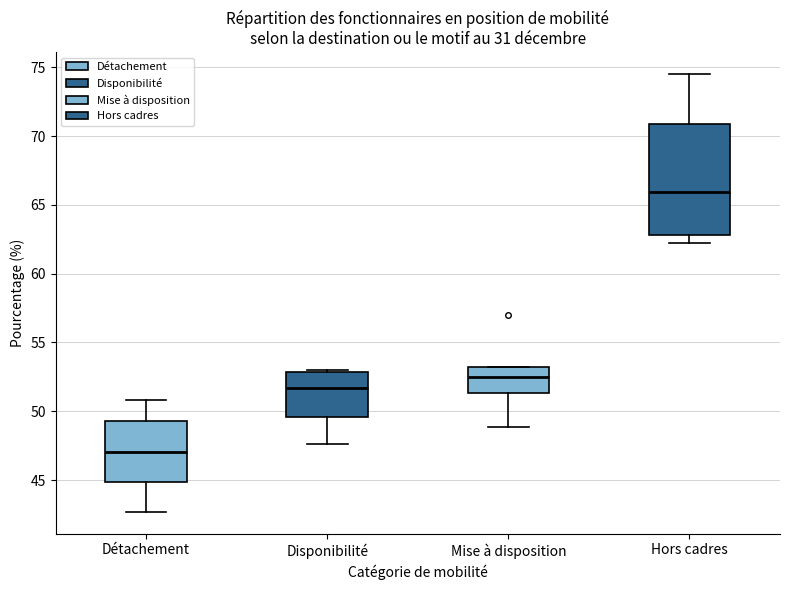

Reading left to right, read every box against the y-axis: the position of its median line, the range the box covers, and the ends of its whiskers. The values are not printed on the chart, so give them approximately, as read against the axis.

Détachement: median 47.0, box 45.0 to 49.5, whiskers 42.5 to 51.0
Disponibilité: median 51.5, box 49.5 to 53.0, whiskers 47.5 to 53.0
Mise à disposition: median 52.5, box 51.5 to 53.5, whiskers 49.0 to 53.5
Hors cadres: median 66.0, box 63.0 to 71.0, whiskers 62.5 to 74.5